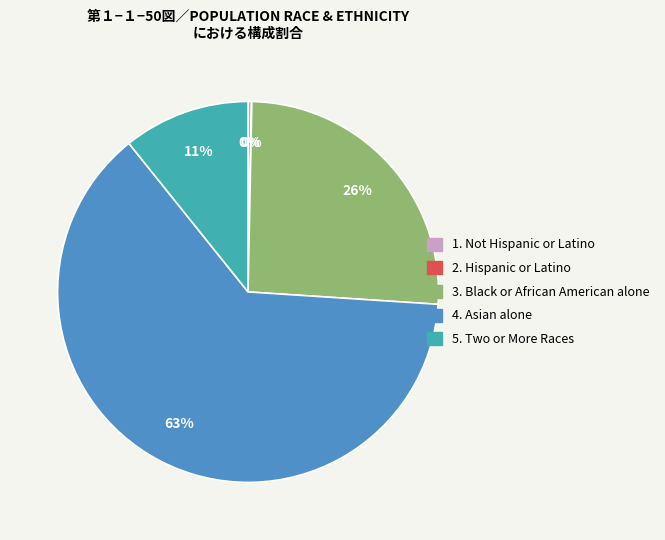

Does any single category account for the majority?

Yes